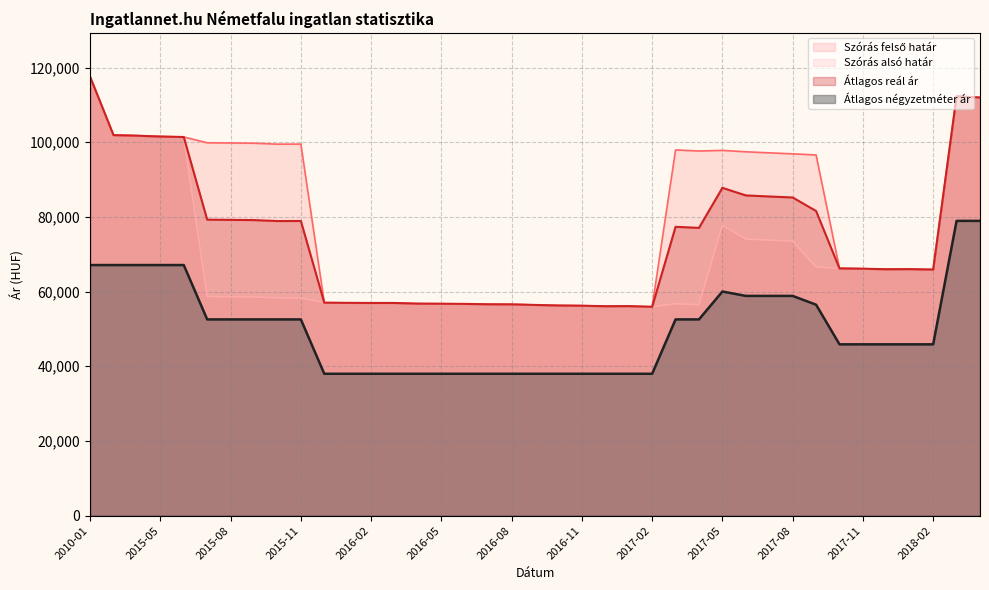

Reading left to right, what are all the values shown in this chart?

Szórás alsó határ: 2010-01=117548	2015-03=101914	2015-04=101761	2015-05=101533	2015-06=101407	2015-07=58686	2015-08=58627	2015-09=58568	2015-10=58313	2015-11=58333	2015-12=57033	2016-01=56991	2016-02=56962	2016-03=56962	2016-04=56780	2016-05=56752	2016-06=56711	2016-07=56613	2016-08=56585	2016-09=56433	2016-10=56282	2016-11=56227	2016-12=56090	2017-01=56118	2017-02=55927	2017-03=56765	2017-04=56485	2017-05=77772	2017-06=74077	2017-07=73790	2017-08=73525	2017-09=66577	2017-10=66212	2017-11=66134	2017-12=65993	2018-01=66024	2018-02=65899	2018-06=112327	2018-07=111986
Szórás felső határ: 2010-01=117548	2015-03=101914	2015-04=101761	2015-05=101533	2015-06=101407	2015-07=99860	2015-08=99801	2015-09=99742	2015-10=99487	2015-11=99507	2015-12=57033	2016-01=56991	2016-02=56962	2016-03=56962	2016-04=56780	2016-05=56752	2016-06=56711	2016-07=56613	2016-08=56585	2016-09=56433	2016-10=56282	2016-11=56227	2016-12=56090	2017-01=56118	2017-02=55927	2017-03=97939	2017-04=97659	2017-05=97816	2017-06=97449	2017-07=97162	2017-08=96897	2017-09=96603	2017-10=66212	2017-11=66134	2017-12=65993	2018-01=66024	2018-02=65899	2018-06=112327	2018-07=111986
Átlagos reál ár: 2010-01=117548	2015-03=101914	2015-04=101761	2015-05=101533	2015-06=101407	2015-07=79273	2015-08=79214	2015-09=79155	2015-10=78900	2015-11=78920	2015-12=57033	2016-01=56991	2016-02=56962	2016-03=56962	2016-04=56780	2016-05=56752	2016-06=56711	2016-07=56613	2016-08=56585	2016-09=56433	2016-10=56282	2016-11=56227	2016-12=56090	2017-01=56118	2017-02=55927	2017-03=77352	2017-04=77072	2017-05=87794	2017-06=85763	2017-07=85476	2017-08=85211	2017-09=81590	2017-10=66212	2017-11=66134	2017-12=65993	2018-01=66024	2018-02=65899	2018-06=112327	2018-07=111986
Átlagos négyzetméter ár: 2010-01=67115	2015-03=67115	2015-04=67115	2015-05=67115	2015-06=67115	2015-07=52557	2015-08=52557	2015-09=52557	2015-10=52557	2015-11=52557	2015-12=38000	2016-01=38000	2016-02=38000	2016-03=38000	2016-04=38000	2016-05=38000	2016-06=38000	2016-07=38000	2016-08=38000	2016-09=38000	2016-10=38000	2016-11=38000	2016-12=38000	2017-01=38000	2017-02=38000	2017-03=52557	2017-04=52557	2017-05=60028	2017-06=58851	2017-07=58851	2017-08=58851	2017-09=56498	2017-10=45882	2017-11=45882	2017-12=45882	2018-01=45882	2018-02=45882	2018-06=78947	2018-07=78947